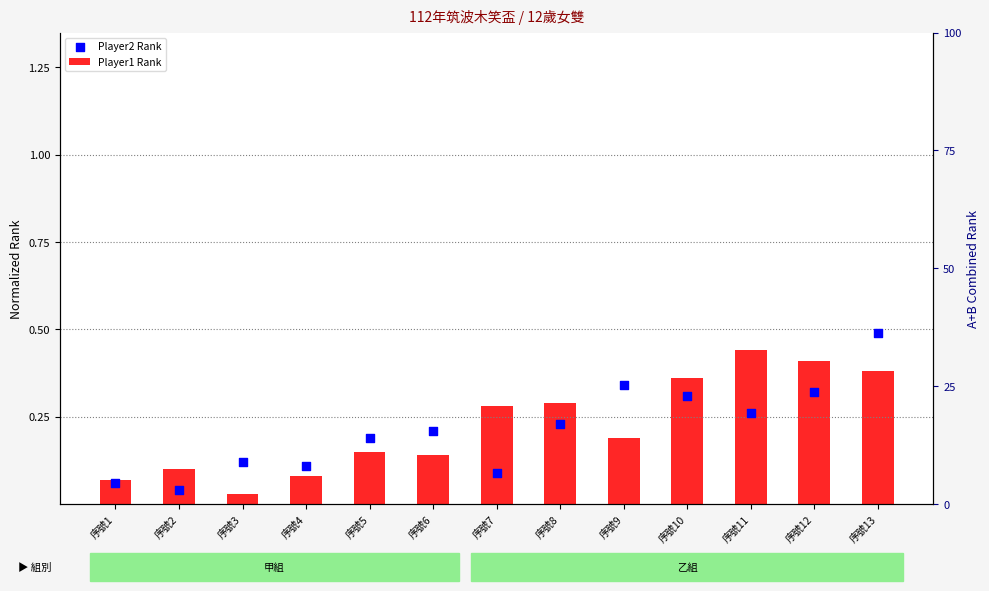

Which series has the largest total across all categories?

Player1 Rank